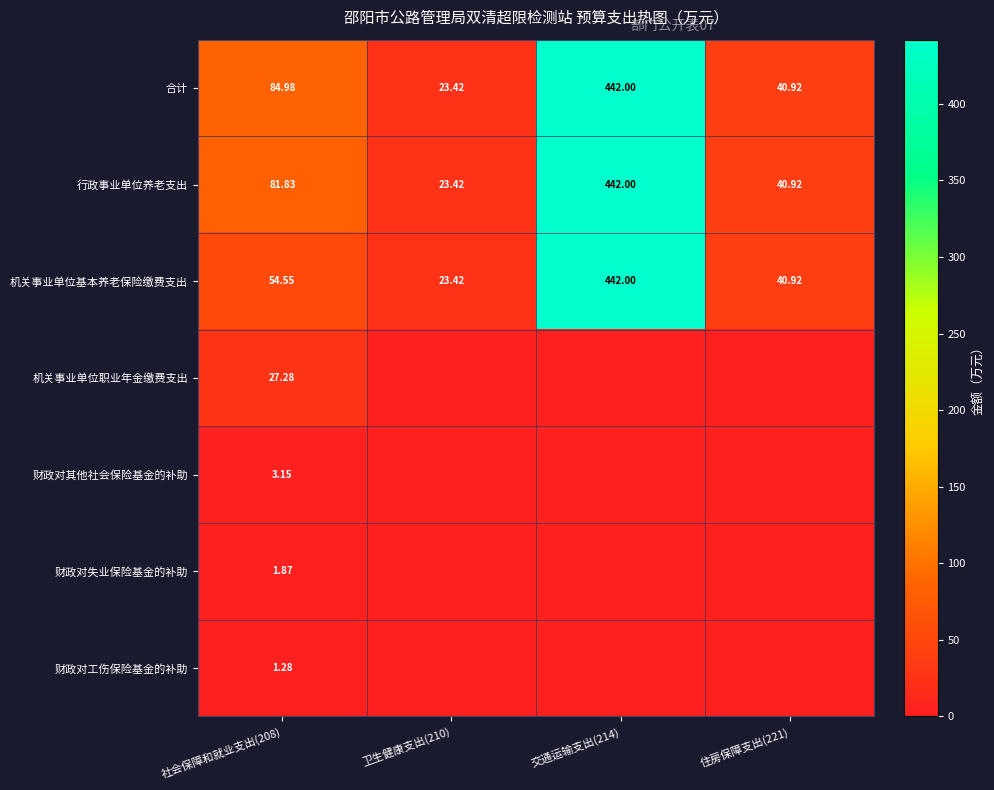

At 社会保障和就业支出(208), list the series in order from largest to smallest.

合计, 行政事业单位养老支出, 机关事业单位基本养老保险缴费支出, 机关事业单位职业年金缴费支出, 财政对其他社会保险基金的补助, 财政对失业保险基金的补助, 财政对工伤保险基金的补助